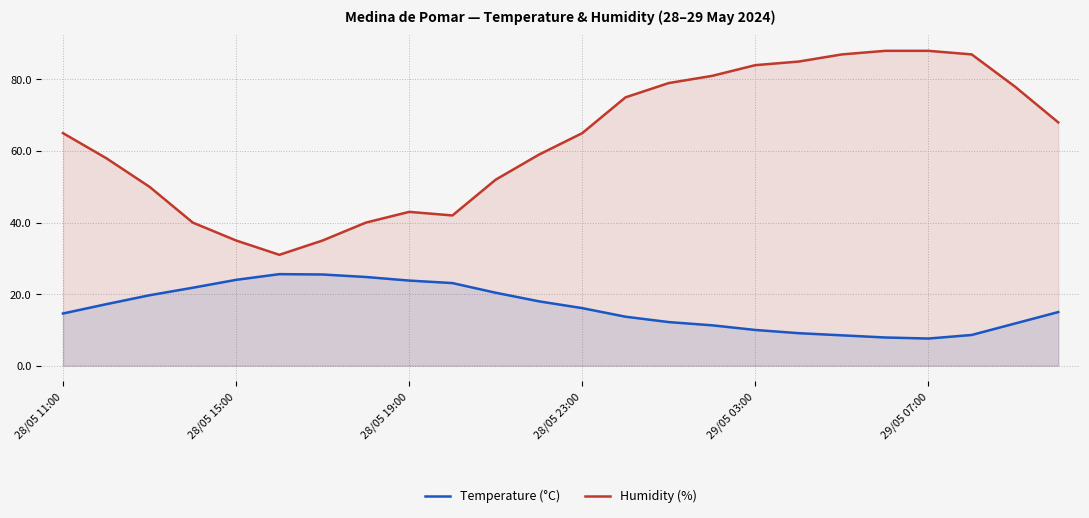

What is the maximum value for Humidity (%)?

88.0